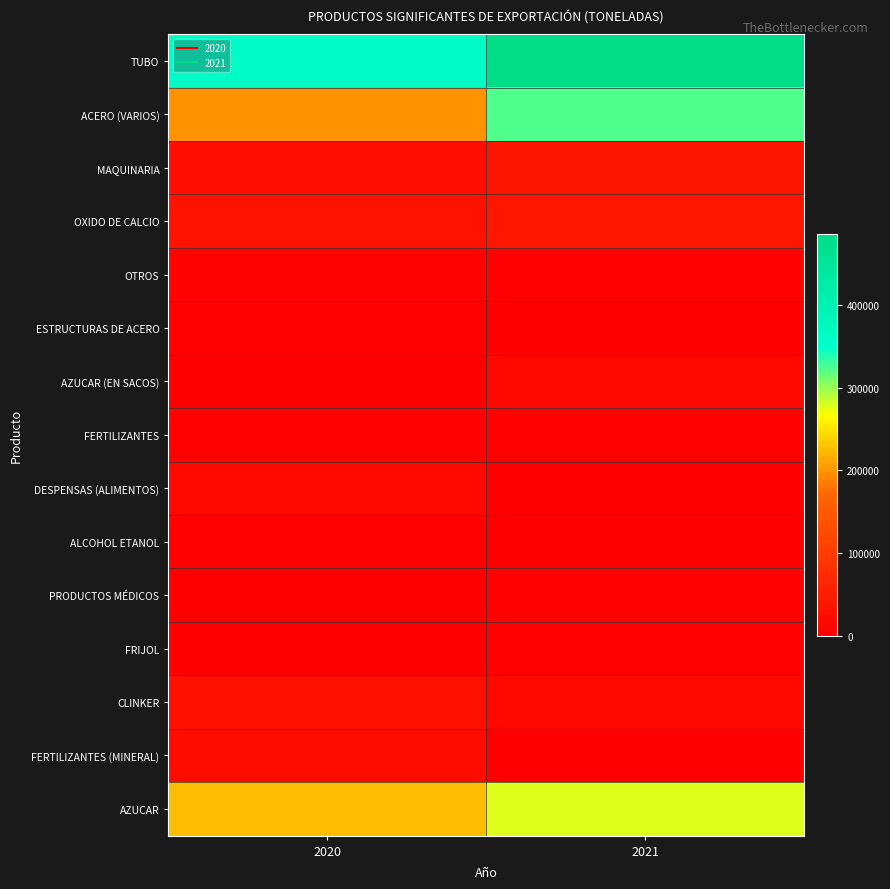

What is the spread (max minus min) of values at 2020?

359525.6